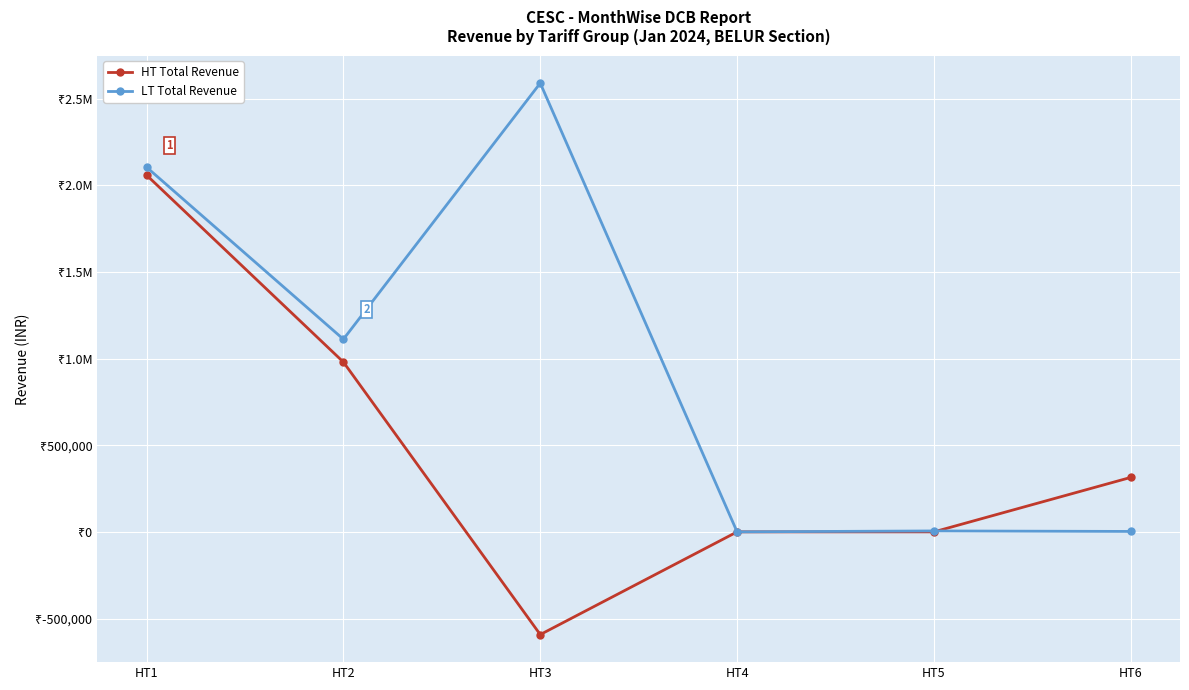

What are all the series names shown in the legend?

HT Total Revenue, LT Total Revenue